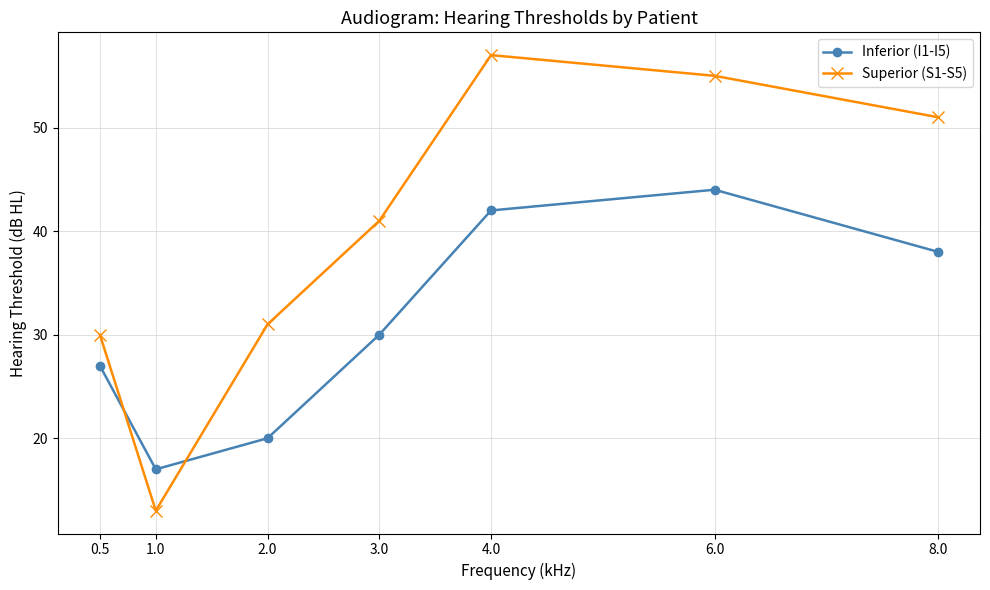

At which category does Superior (S1-S5) reach its first local valley?

1.0